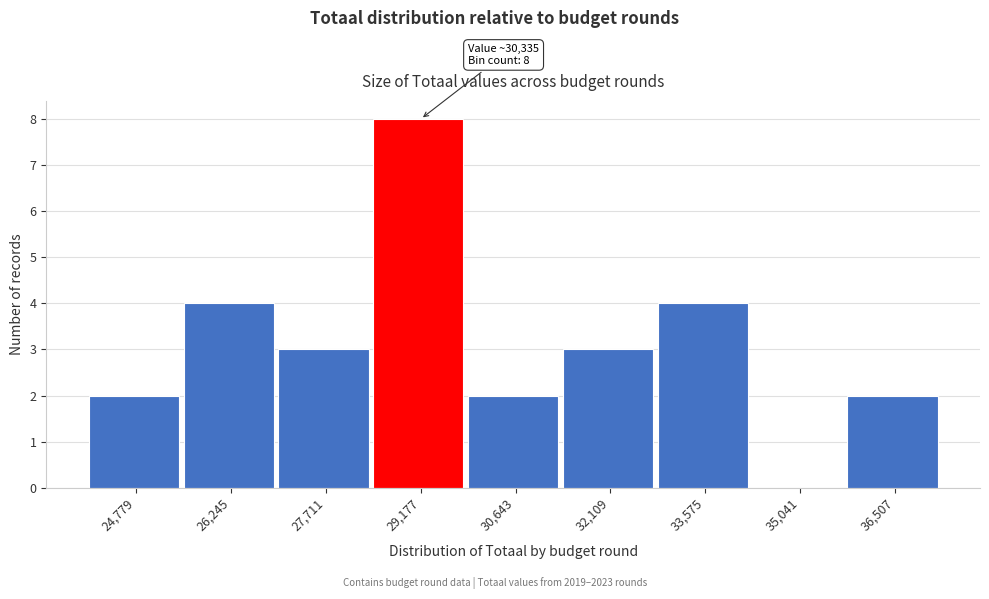

Reading right to left, list all the values displayed in this chart.

36,507=2	35,041=0	33,575=4	32,109=3	30,643=2	29,177=8	27,711=3	26,245=4	24,779=2